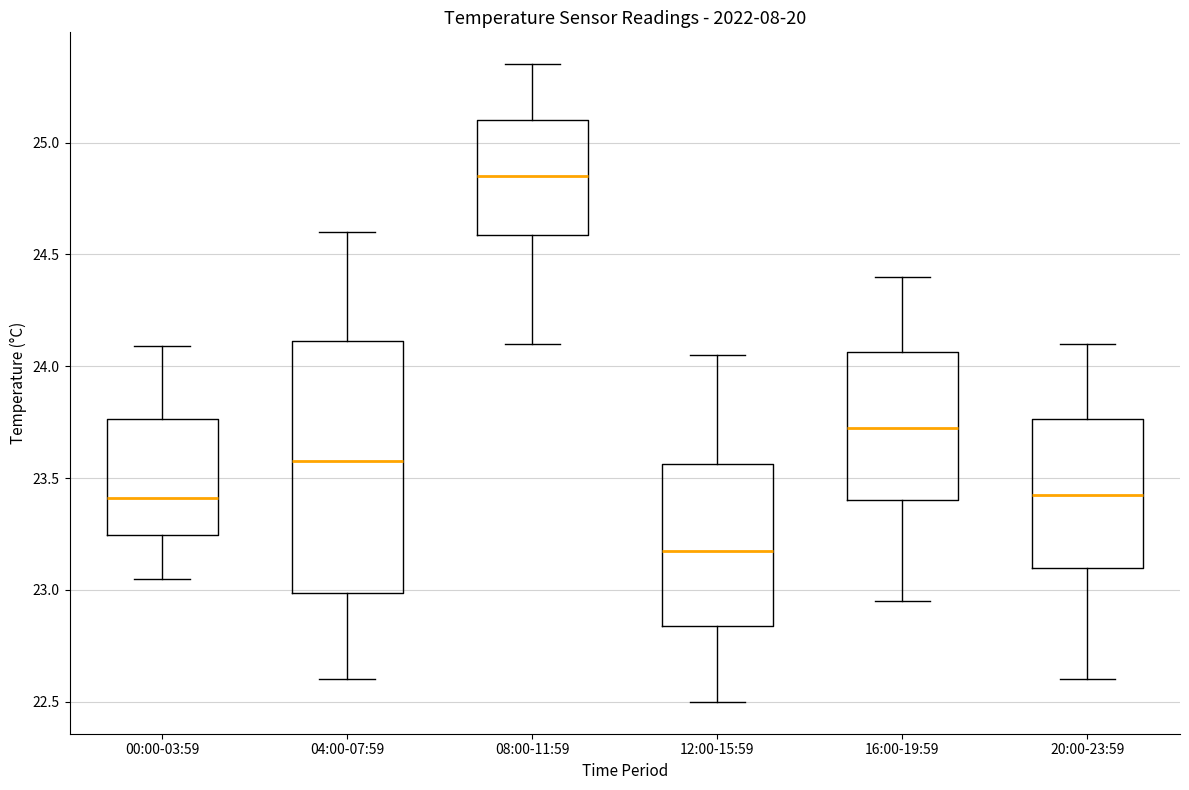

Where is the lower edge of the box for 08:00-11:59 on the y-axis? The values are not printed on the chart, so give them approximately, as read against the axis.

24.60